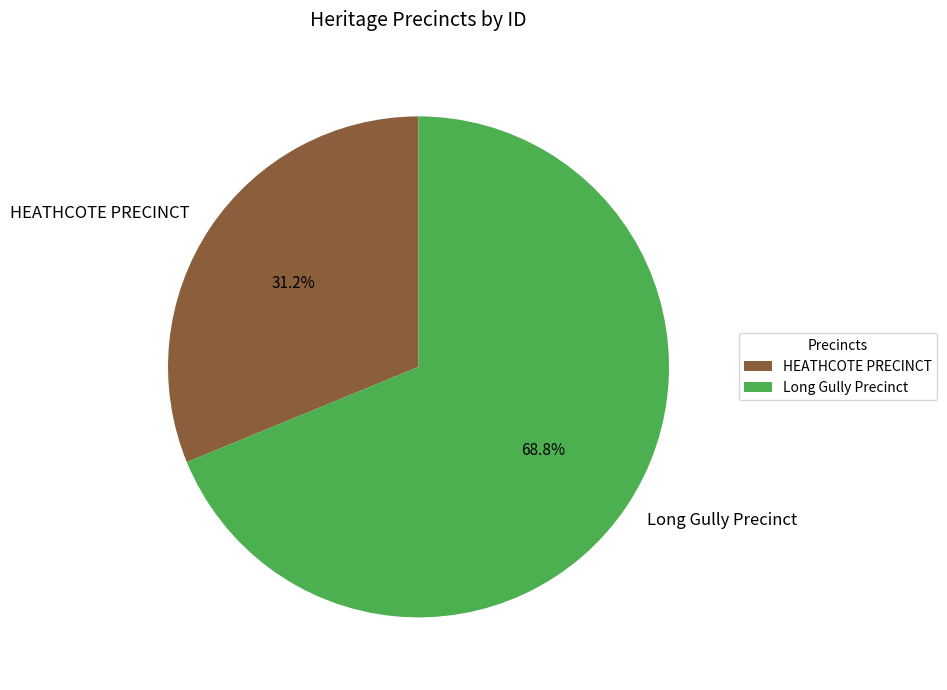

Which slice is the largest?

Long Gully Precinct